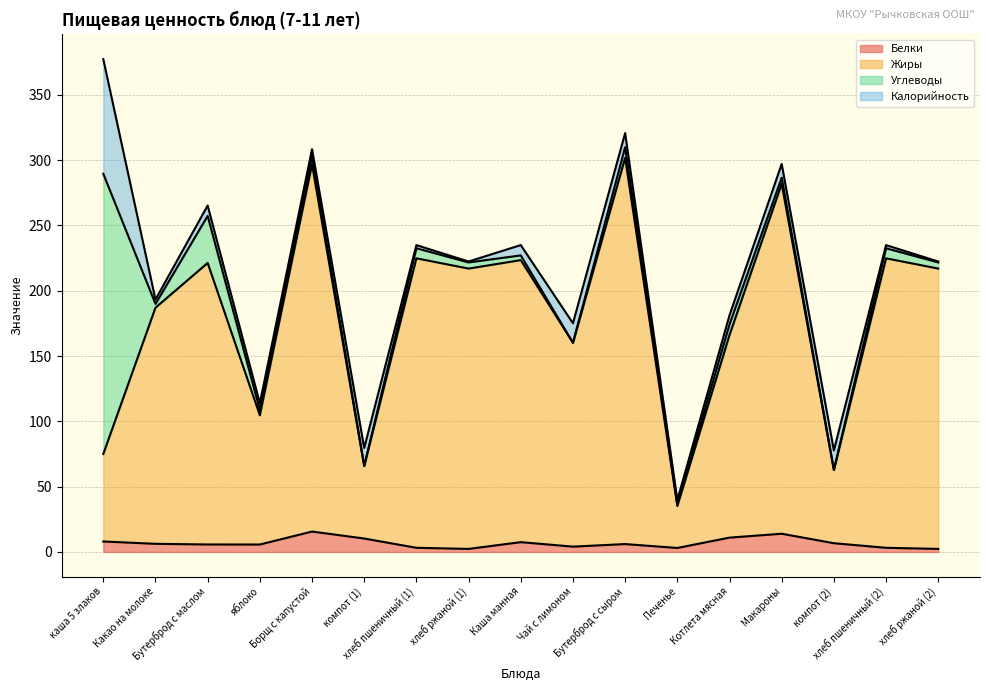

What is the difference between the maximum and minimum values in the Жиры series?

266.7